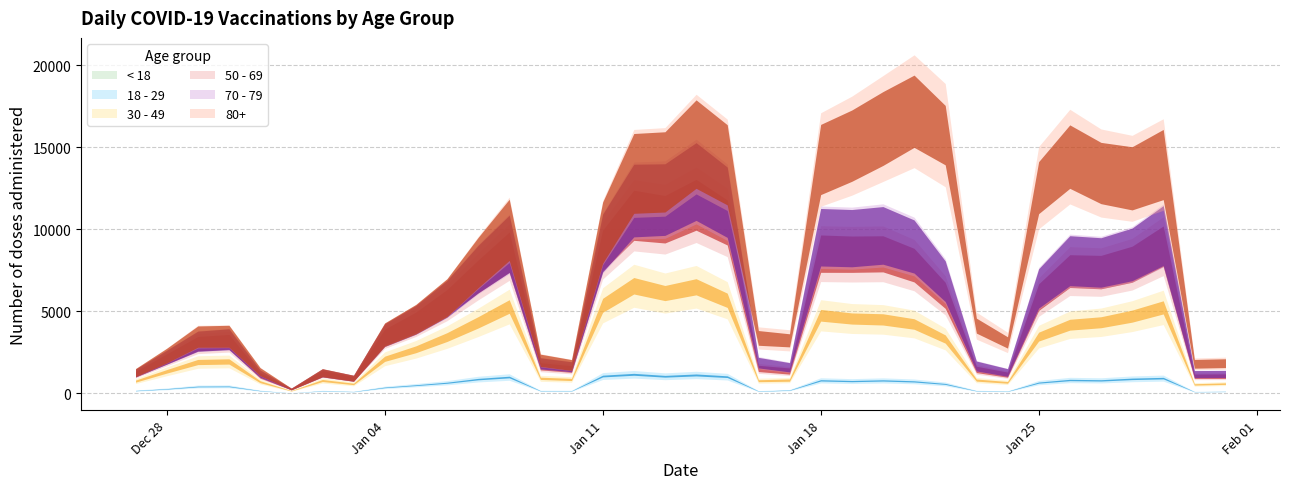

Reading left to right, list all the values displayed in this chart.

< 18: 27.12.2020=0	28.12.2020=0	29.12.2020=1	30.12.2020=0	31.12.2020=1	01.01.2021=0	02.01.2021=0	03.01.2021=1	04.01.2021=0	05.01.2021=0	06.01.2021=3	07.01.2021=3	08.01.2021=4	09.01.2021=1	10.01.2021=0	11.01.2021=2	12.01.2021=1	13.01.2021=7	14.01.2021=21	15.01.2021=9	16.01.2021=0	17.01.2021=0	18.01.2021=5	19.01.2021=1	20.01.2021=0	21.01.2021=5	22.01.2021=4	23.01.2021=0	24.01.2021=1	25.01.2021=4	26.01.2021=5	27.01.2021=8	28.01.2021=11	29.01.2021=5	30.01.2021=1	31.01.2021=0
18 - 29: 27.12.2020=164	28.12.2020=271	29.12.2020=415	30.12.2020=424	31.12.2020=159	01.01.2021=22	02.01.2021=151	03.01.2021=104	04.01.2021=360	05.01.2021=496	06.01.2021=641	07.01.2021=862	08.01.2021=988	09.01.2021=153	10.01.2021=152	11.01.2021=1050	12.01.2021=1157	13.01.2021=1031	14.01.2021=1098	15.01.2021=1004	16.01.2021=136	17.01.2021=192	18.01.2021=785	19.01.2021=743	20.01.2021=785	21.01.2021=721	22.01.2021=568	23.01.2021=152	24.01.2021=124	25.01.2021=649	26.01.2021=806	27.01.2021=780	28.01.2021=870	29.01.2021=920	30.01.2021=99	31.01.2021=113
30 - 49: 27.12.2020=578	28.12.2020=1067	29.12.2020=1491	30.12.2020=1518	31.12.2020=547	01.01.2021=132	02.01.2021=629	03.01.2021=466	04.01.2021=1744	05.01.2021=2187	06.01.2021=2783	07.01.2021=3461	08.01.2021=4300	09.01.2021=759	10.01.2021=691	11.01.2021=4313	12.01.2021=5399	13.01.2021=5074	14.01.2021=5376	15.01.2021=4658	16.01.2021=632	17.01.2021=612	18.01.2021=3967	19.01.2021=3816	20.01.2021=3721	21.01.2021=3499	22.01.2021=2737	23.01.2021=654	24.01.2021=541	25.01.2021=2802	26.01.2021=3371	27.01.2021=3544	28.01.2021=3824	29.01.2021=4314	30.01.2021=441	31.01.2021=477
50 - 69: 27.12.2020=425	28.12.2020=757	29.12.2020=1117	30.12.2020=1198	31.12.2020=381	01.01.2021=99	02.01.2021=425	03.01.2021=316	04.01.2021=1317	05.01.2021=1647	06.01.2021=2105	07.01.2021=2794	08.01.2021=3317	09.01.2021=733	10.01.2021=635	11.01.2021=3344	12.01.2021=4296	13.01.2021=4500	14.01.2021=4998	15.01.2021=4744	16.01.2021=749	17.01.2021=553	18.01.2021=3758	19.01.2021=3921	20.01.2021=3998	21.01.2021=3589	22.01.2021=2664	23.01.2021=651	24.01.2021=470	25.01.2021=2408	26.01.2021=3269	27.01.2021=3058	28.01.2021=3165	29.01.2021=3730	30.01.2021=497	31.01.2021=453
70 - 79: 27.12.2020=67	28.12.2020=105	29.12.2020=153	30.12.2020=157	31.12.2020=111	01.01.2021=8	02.01.2021=38	03.01.2021=29	04.01.2021=126	05.01.2021=148	06.01.2021=229	07.01.2021=450	08.01.2021=502	09.01.2021=179	10.01.2021=139	11.01.2021=450	12.01.2021=900	13.01.2021=1199	14.01.2021=1419	15.01.2021=1235	16.01.2021=352	17.01.2021=229	18.01.2021=1001	19.01.2021=978	20.01.2021=1124	21.01.2021=1136	22.01.2021=862	23.01.2021=208	24.01.2021=132	25.01.2021=531	26.01.2021=636	27.01.2021=588	28.01.2021=599	29.01.2021=648	30.01.2021=134	31.01.2021=136
80+: 27.12.2020=25	28.12.2020=98	29.12.2020=280	30.12.2020=181	31.12.2020=118	01.01.2021=3	02.01.2021=12	03.01.2021=3	04.01.2021=31	05.01.2021=41	06.01.2021=67	07.01.2021=399	08.01.2021=857	09.01.2021=187	10.01.2021=108	11.01.2021=639	12.01.2021=1654	13.01.2021=1689	14.01.2021=2283	15.01.2021=2282	16.01.2021=1508	17.01.2021=1643	18.01.2021=4738	19.01.2021=5640	20.01.2021=6517	21.01.2021=8249	22.01.2021=8906	23.01.2021=2461	24.01.2021=1833	25.01.2021=6145	26.01.2021=6345	27.01.2021=5453	28.01.2021=4638	29.01.2021=4332	30.01.2021=625	31.01.2021=658